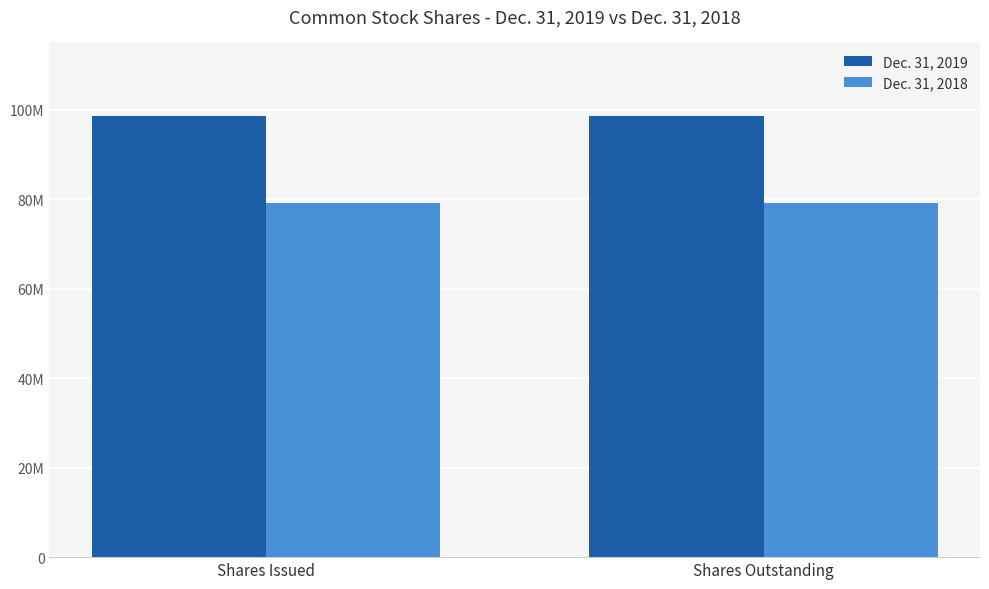

Are the bars horizontal?

No